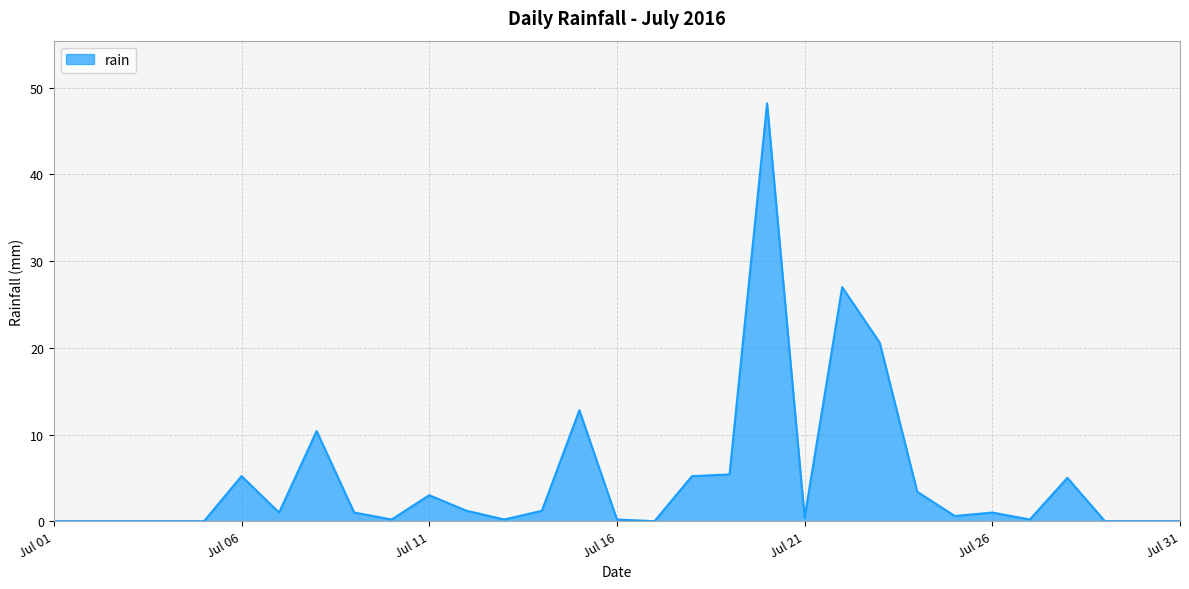

How many distinct data groups are displayed?

1